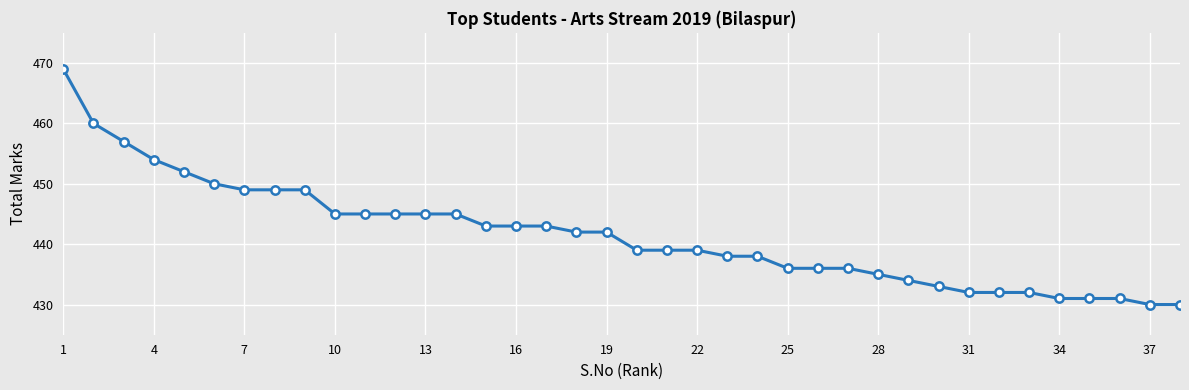

What is the value of the 34th point from the left?

431